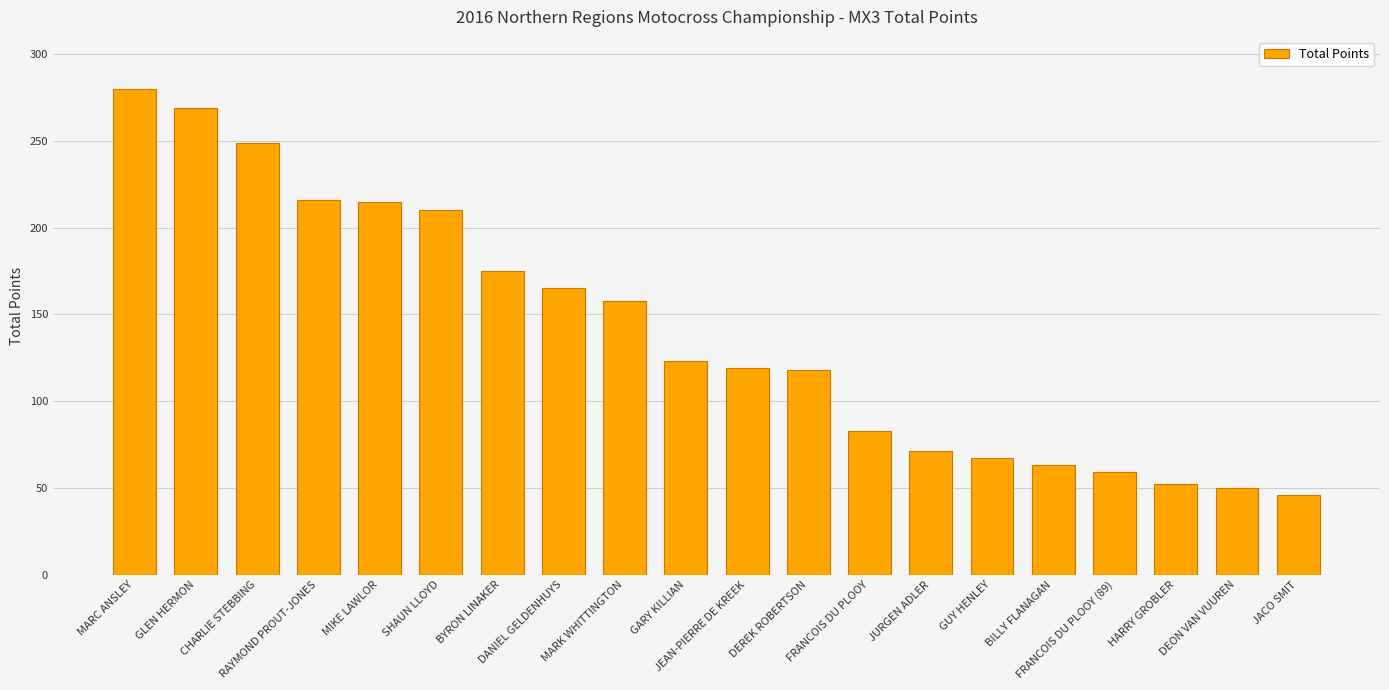

What is the label of the 19th bar from the right?

GLEN HERMON